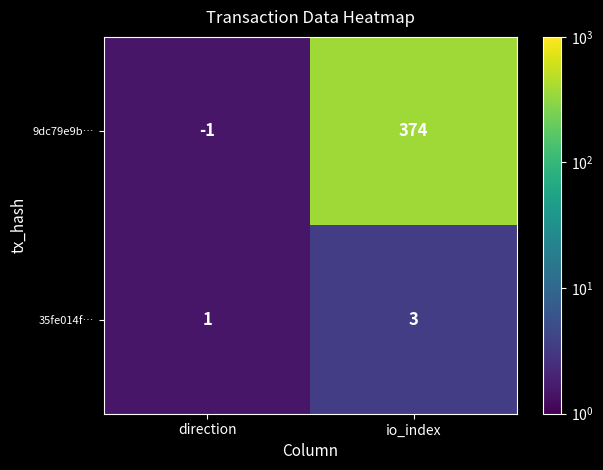

At which category is the sum across all series the highest?

io_index